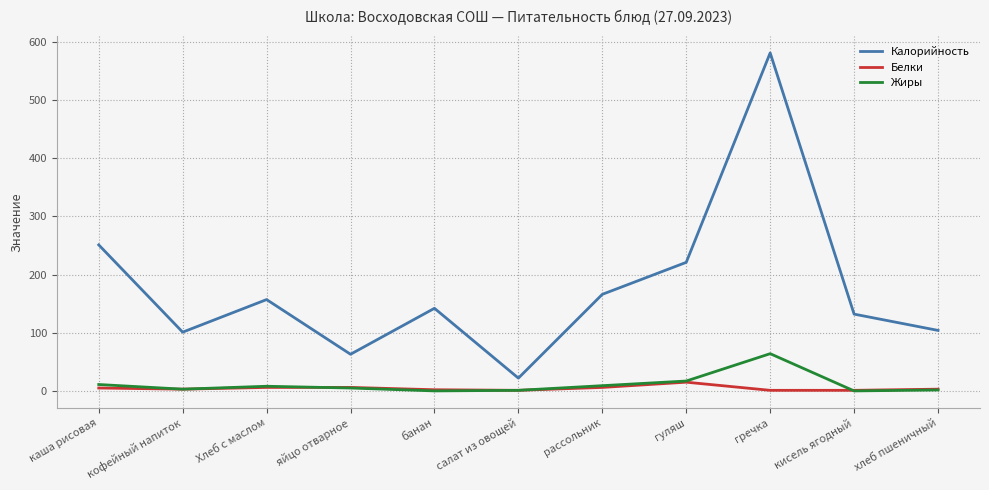

Does the chart have visible grid lines?

Yes